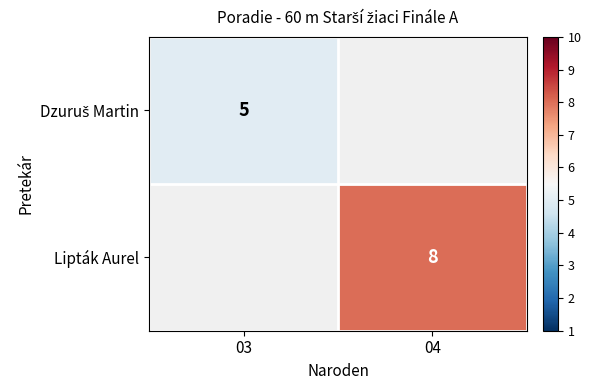

The Lipták Aurel series shows 2 at 04. True or false?

False